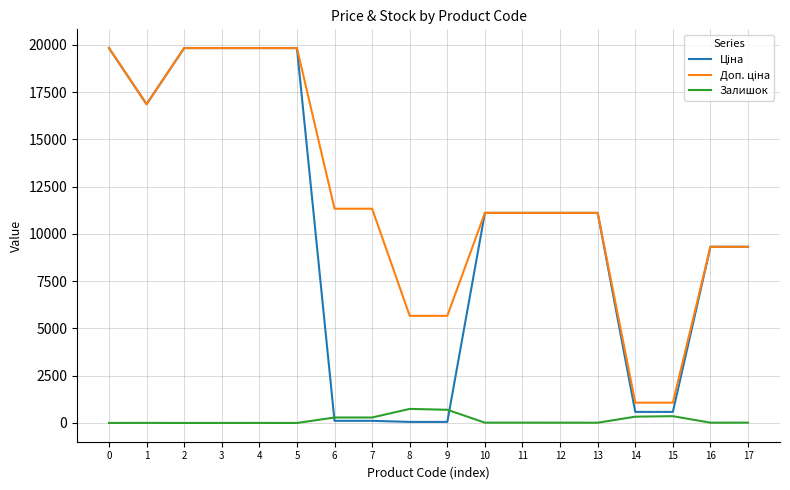

At how many categories does at least one series exceed 8292?

14